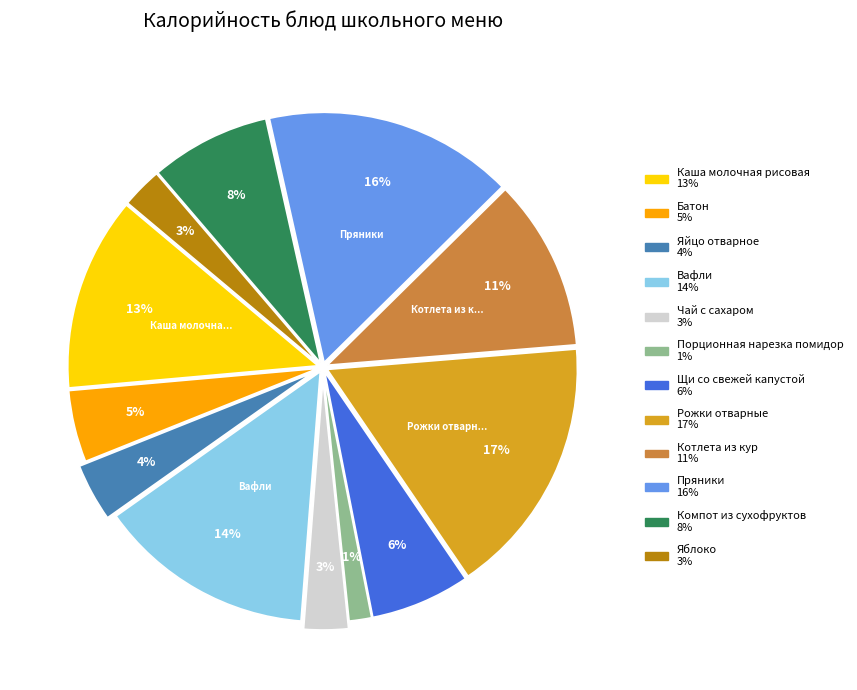

To the nearest percent, what is the average slice percentage?

8%